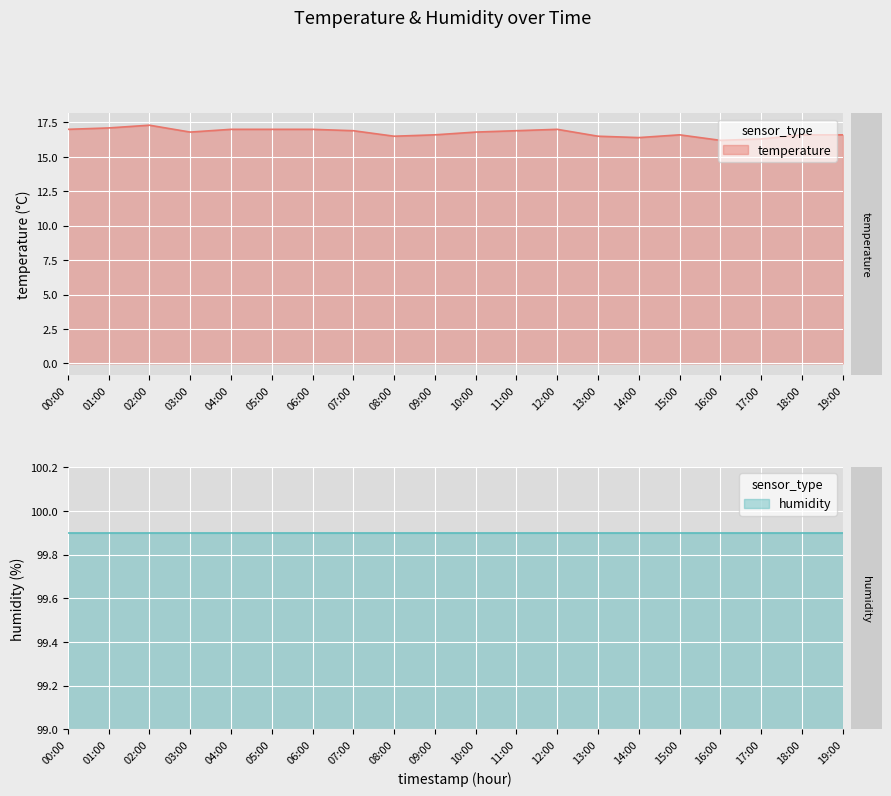

Reading left to right, extract all data points from this chart.

00:00=17.0	01:00=17.1	02:00=17.3	03:00=16.8	04:00=17.0	05:00=17.0	06:00=17.0	07:00=16.9	08:00=16.5	09:00=16.6	10:00=16.8	11:00=16.9	12:00=17.0	13:00=16.5	14:00=16.4	15:00=16.6	16:00=16.2	17:00=16.3	18:00=16.6	19:00=16.6